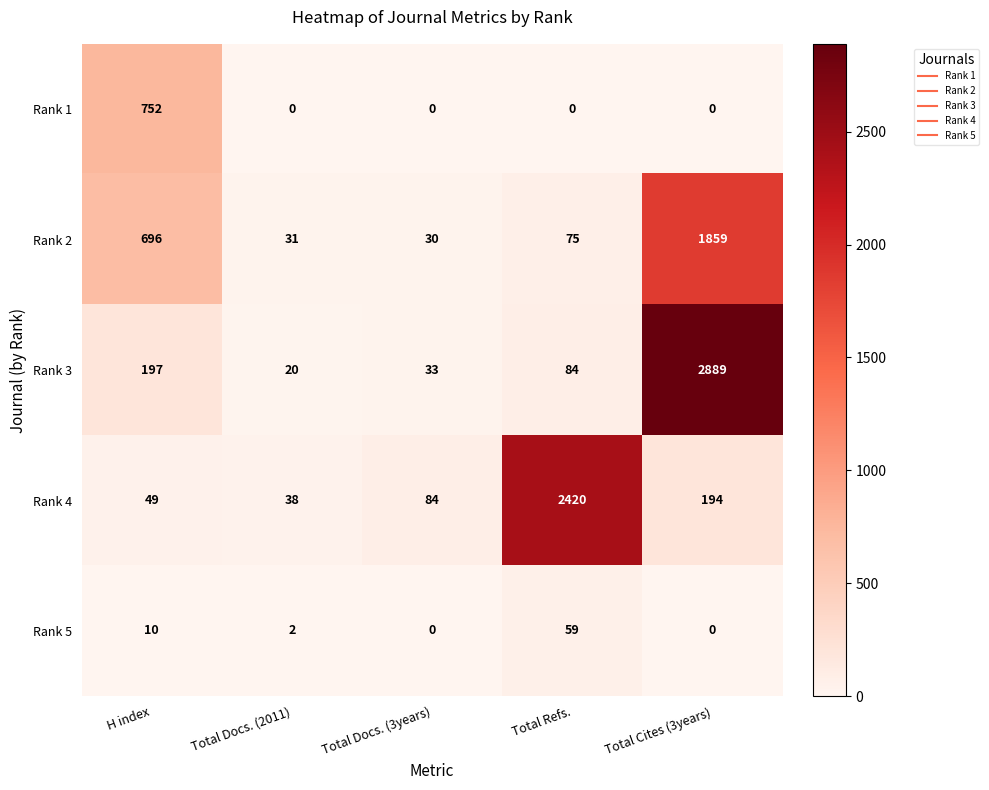

Where does the Rank 2 series first go above 75?

H index